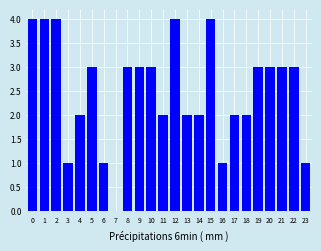

Reading left to right, list all the values displayed in this chart.

0=4	1=4	2=4	3=1	4=2	5=3	6=1	7=0	8=3	9=3	10=3	11=2	12=4	13=2	14=2	15=4	16=1	17=2	18=2	19=3	20=3	21=3	22=3	23=1